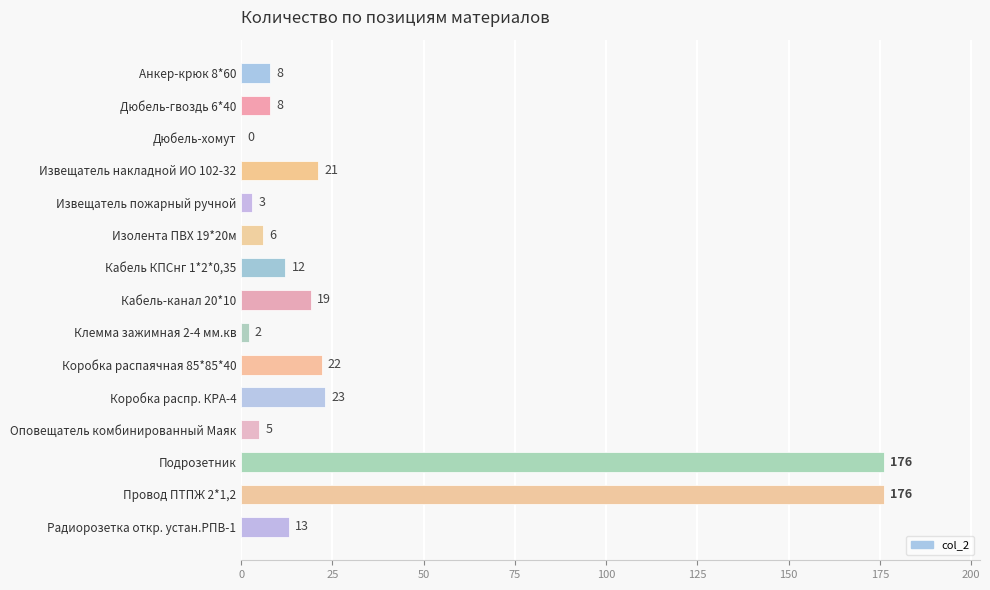

What is the maximum value shown in the chart?

176